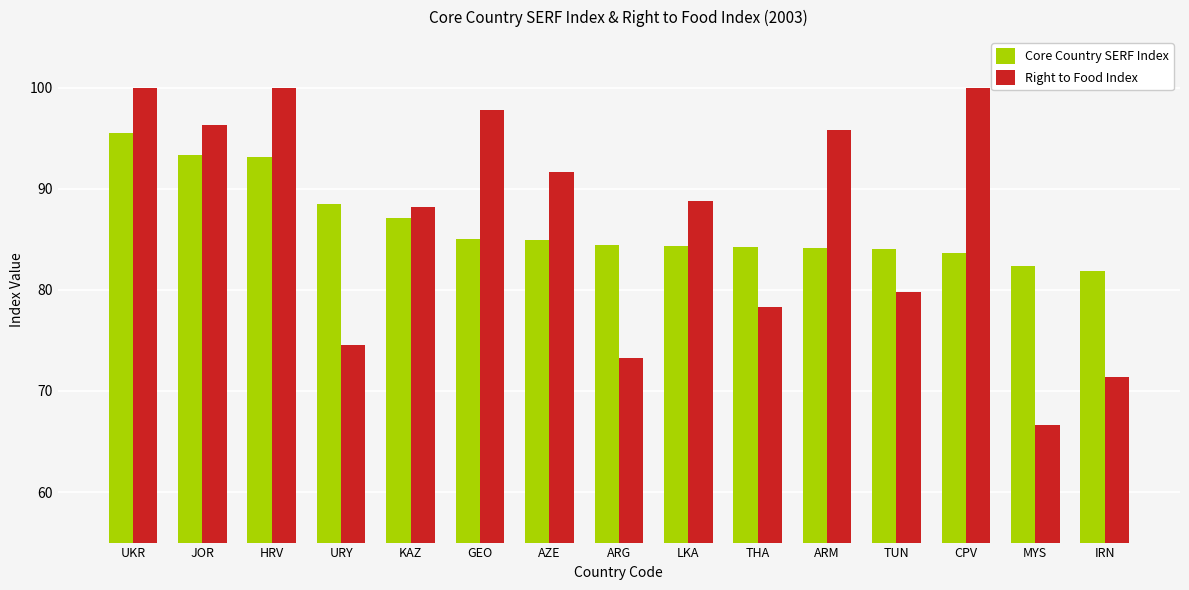

What is the sum of all Right to Food Index values?

1302.5